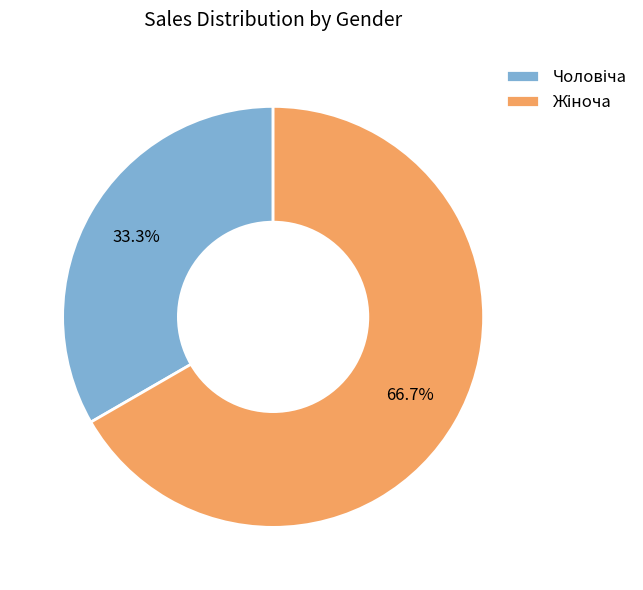

How many segments does this pie chart have?

2